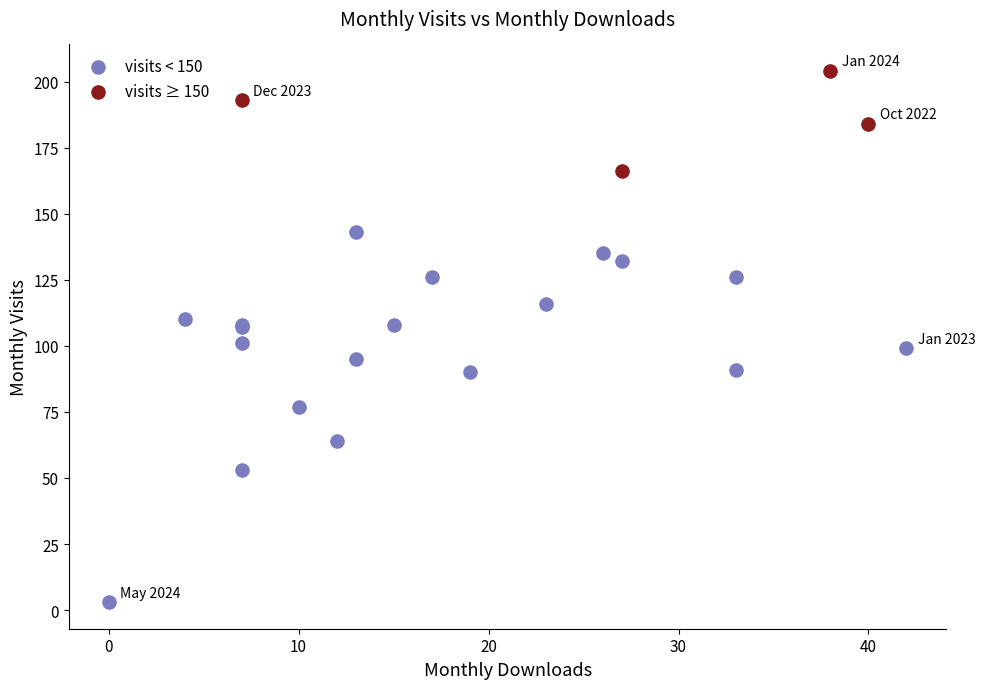

Which series contains the highest Y value?

visits ≥ 150